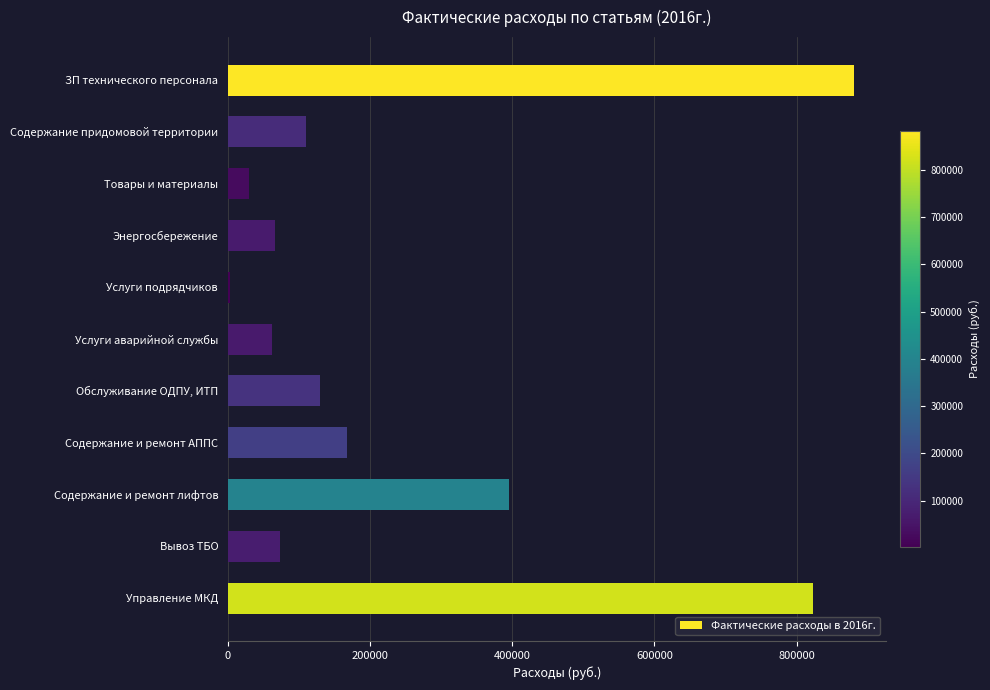

Between Энергосбережение and Содержание и ремонт АППС, which is larger?

Содержание и ремонт АППС